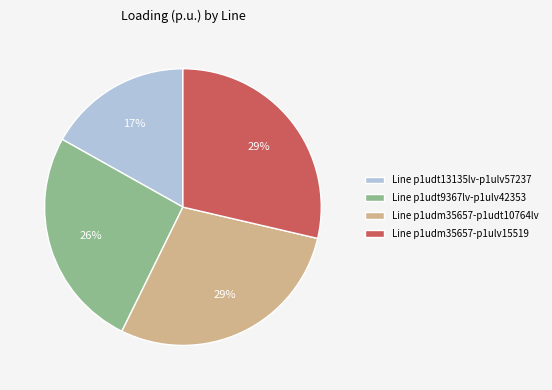

To the nearest percent, what is the difference between the largest and smallest slice percentages?

12%